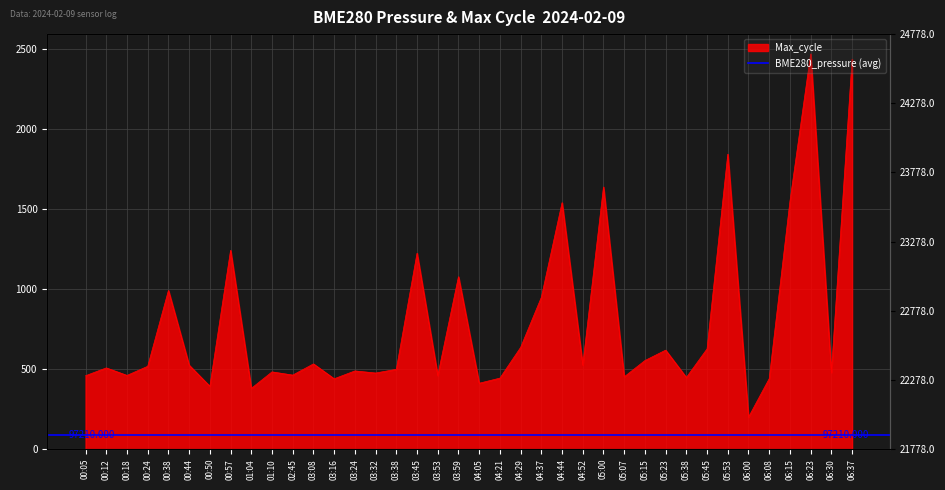

What is the label of the 34th point from the right?

00:38